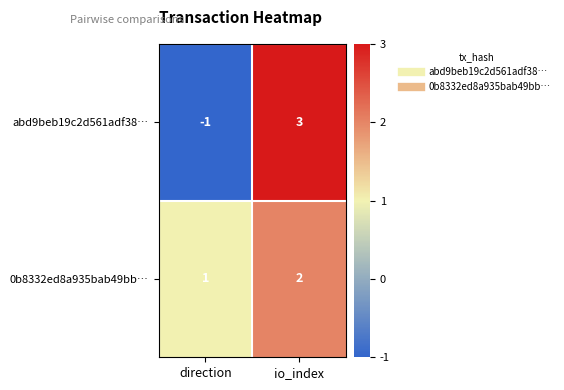

Rank the series at direction from lowest to highest value.

abd9beb19c2d561adf38…, 0b8332ed8a935bab49bb…